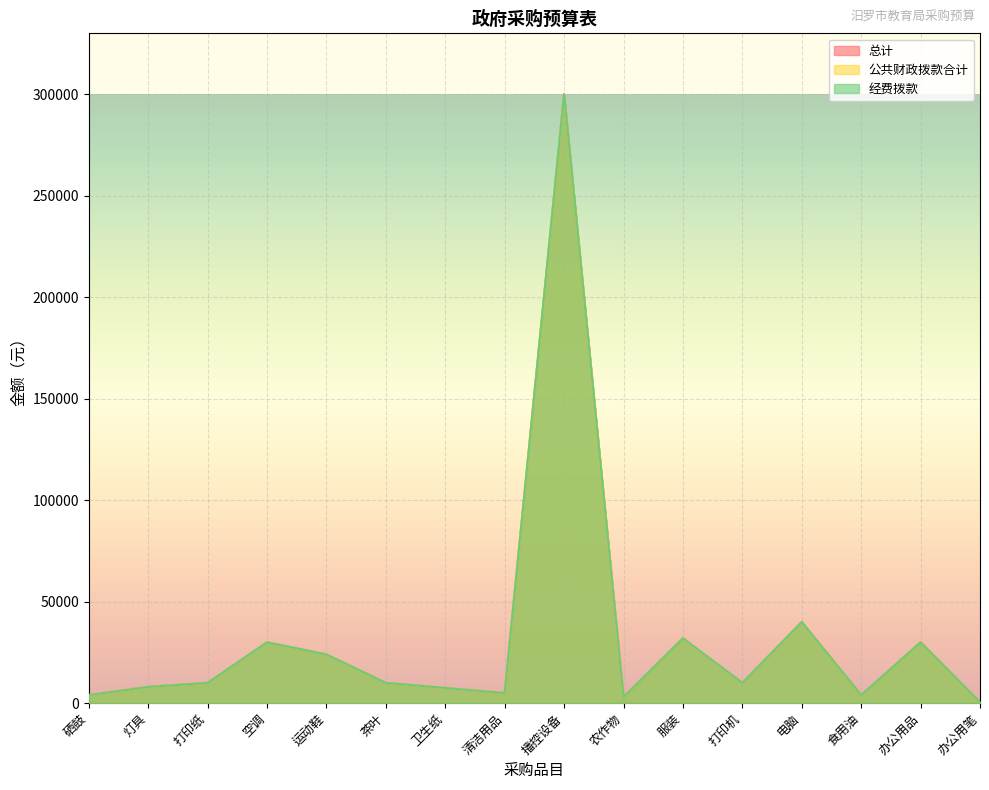

What is the sum of all 经费拨款 values?

518000